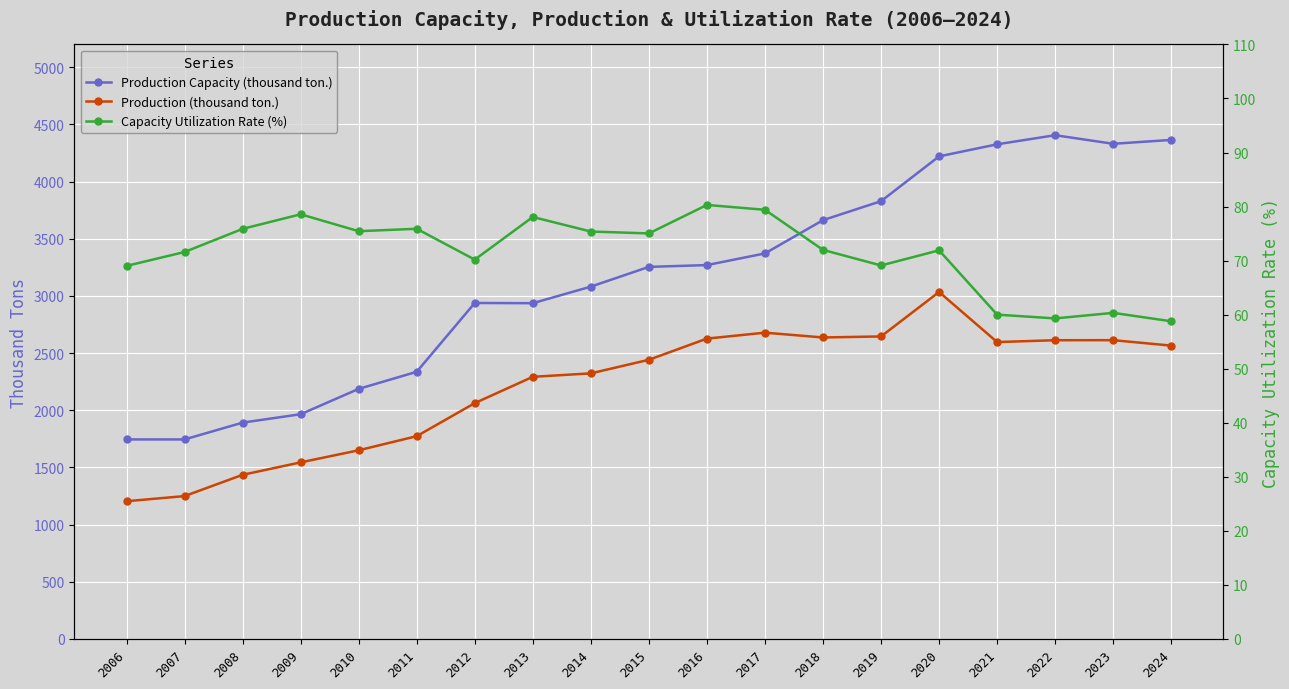

Reading left to right, extract all data points from this chart.

Production Capacity (thousand ton.): 1744.7	1744.7	1891.7	1965.2	2186.9	2336.4	2938.5	2936.4	3081.4	3254.1	3269.9	3371.8	3662.9	3828.9	4220.9	4326.4	4406.0	4330.9	4364.8
Production (thousand ton.): 1204.2	1249.0	1435.2	1544.0	1649.7	1773.2	2062.3	2292.5	2322.7	2441.4	2626.8	2678.7	2636.6	2645.7	3034.6	2596.5	2612.5	2613.0	2565.4
Capacity Utilization Rate (%): 69.0	71.6	75.9	78.6	75.4	75.9	70.2	78.1	75.4	75.0	80.3	79.4	72.0	69.1	71.9	60.0	59.3	60.3	58.8